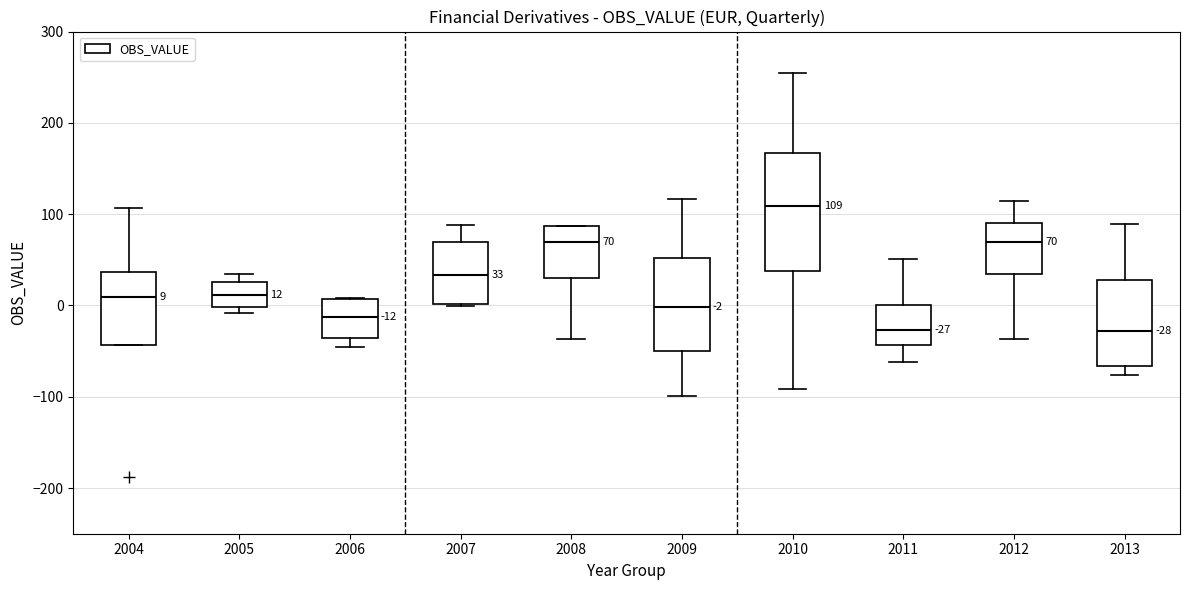

Which box is the tallest, from its lower edge to its upper edge?

2010